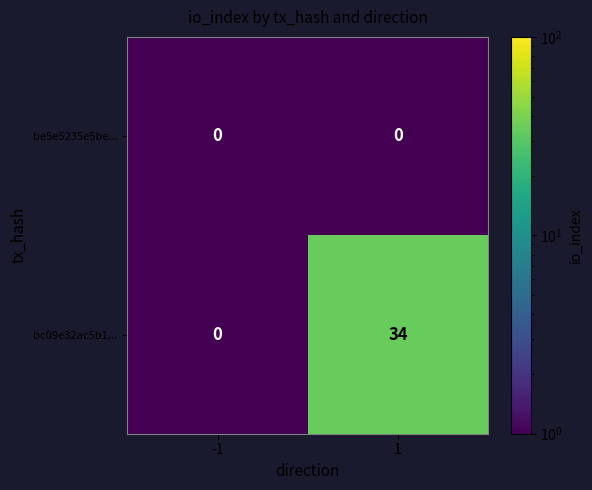

What is the greatest value displayed?

34